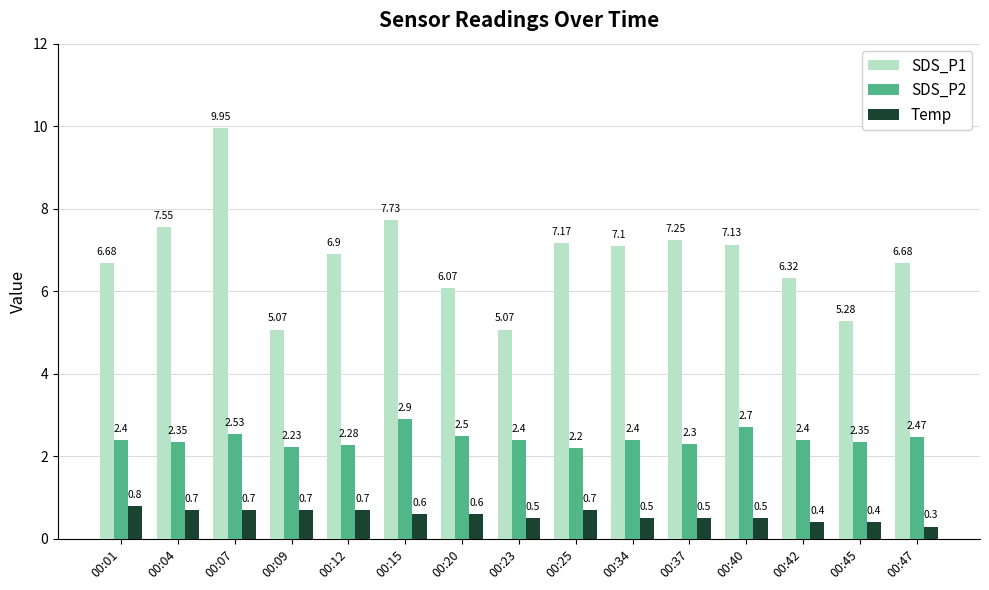

List the series in order of their peak value, highest first.

SDS_P1, SDS_P2, Temp